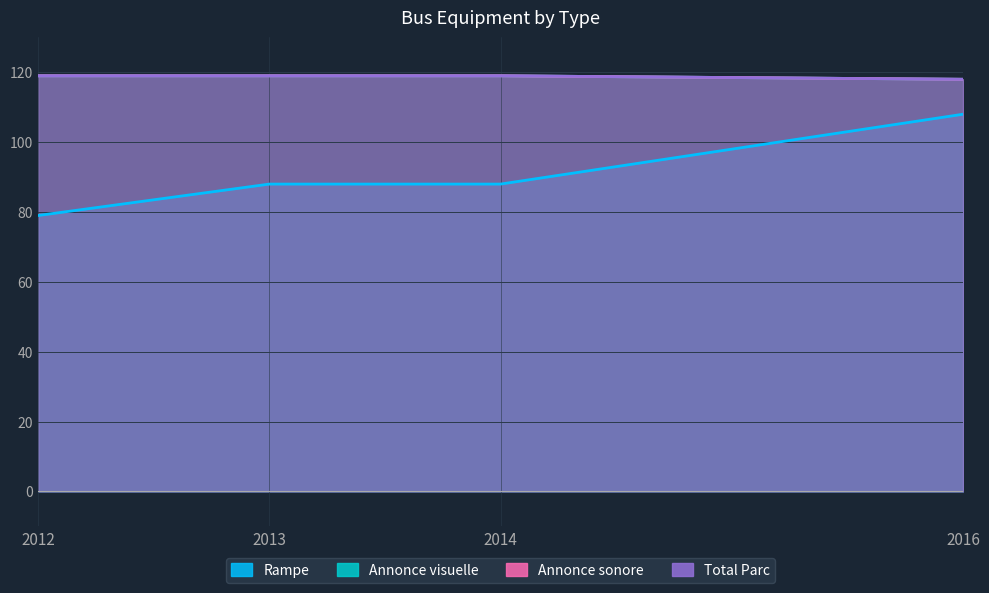

What is the sum of the Annonce visuelle values at 2016 and 2014?

237